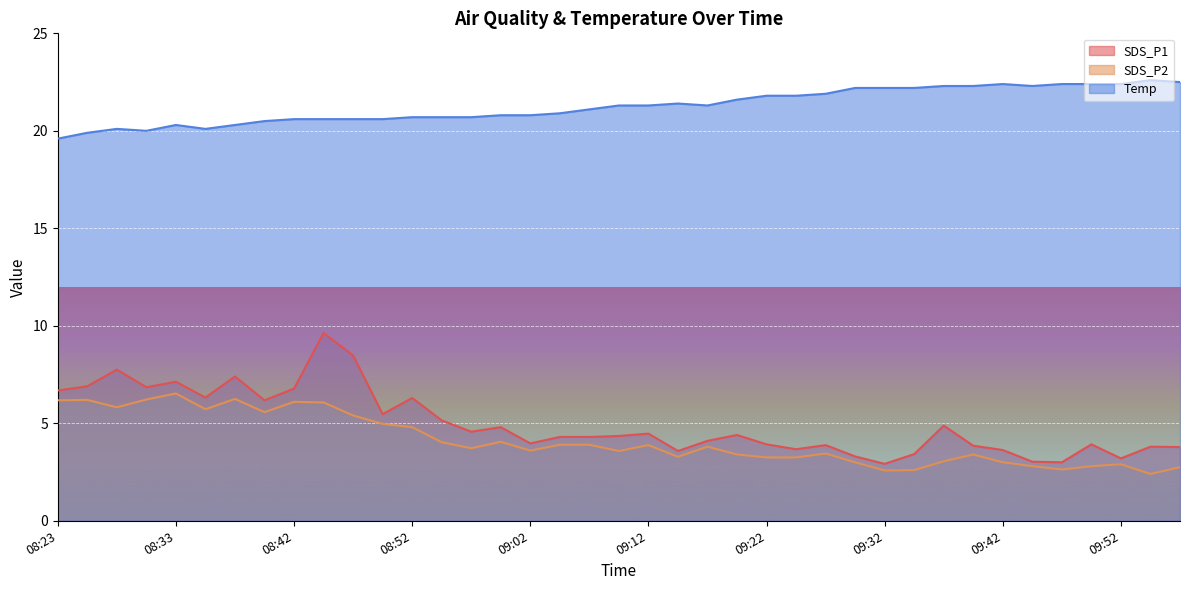

How many lines are shown in the chart?

3